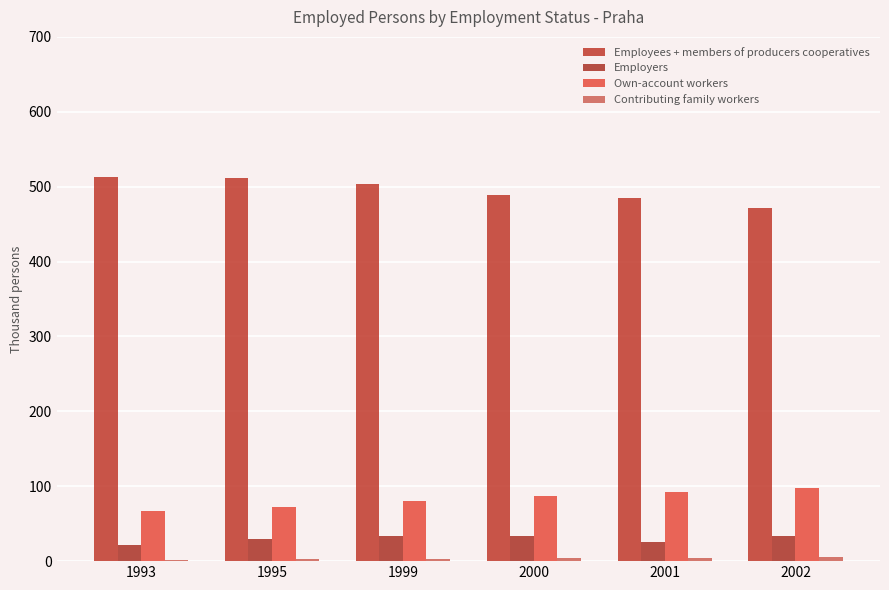

Are the bars grouped side by side (vs. stacked)?

Yes